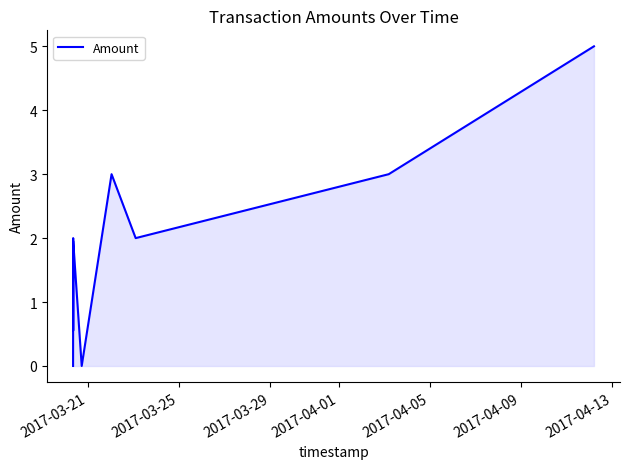

Does the chart display data point markers on the line(s)?

No